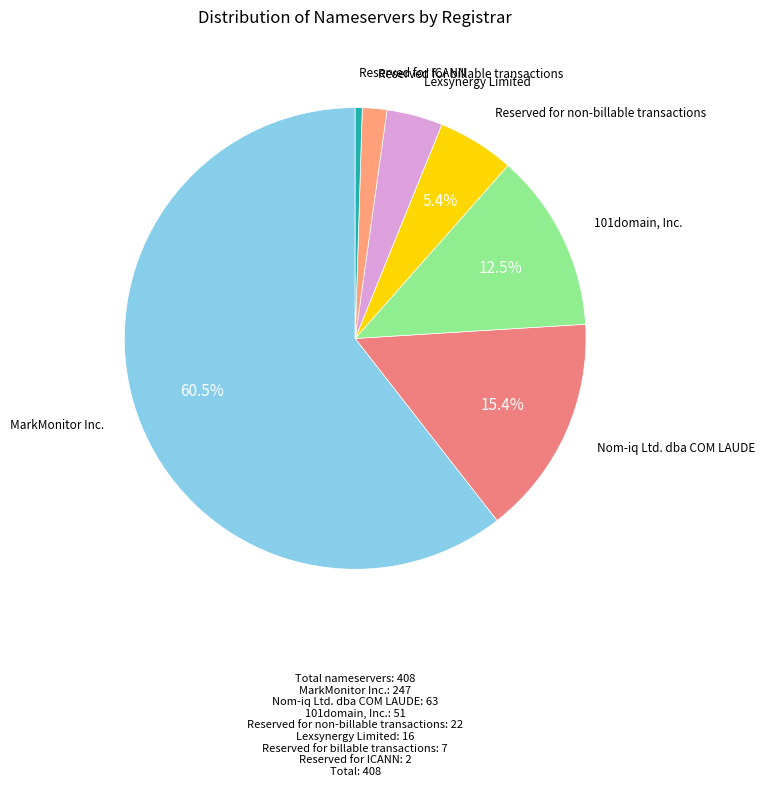

How many slices are in this pie chart?

7